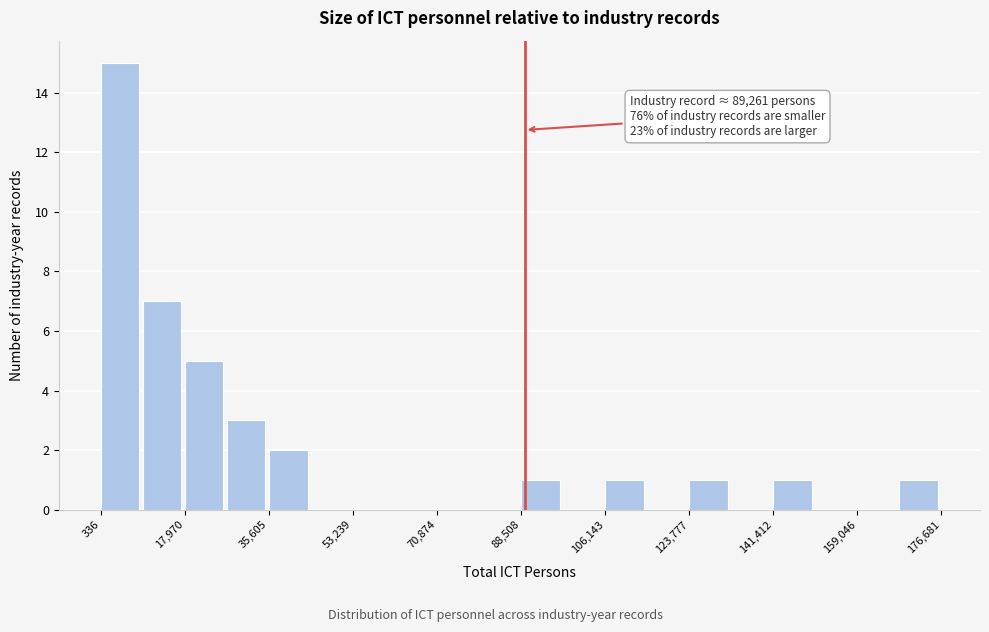

Which range on the x-axis has the tallest bar?

0 to 10000